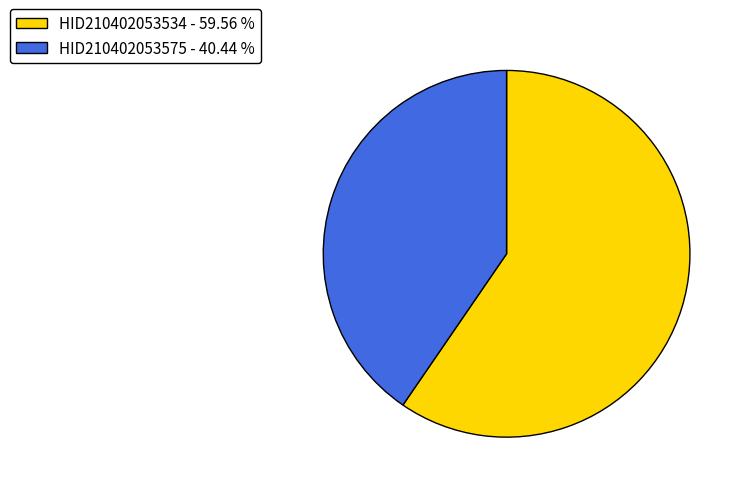

Which has a higher value, HID210402053575 - 40.44 % or HID210402053534 - 59.56 %?

HID210402053534 - 59.56 %